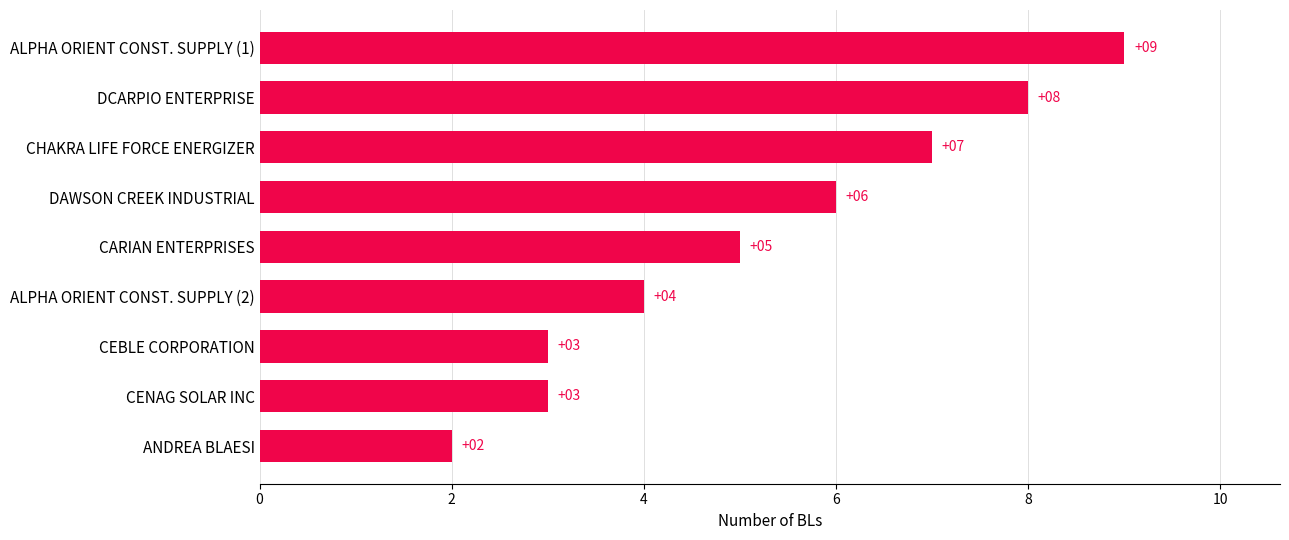

What is the minimum value shown in the chart?

2